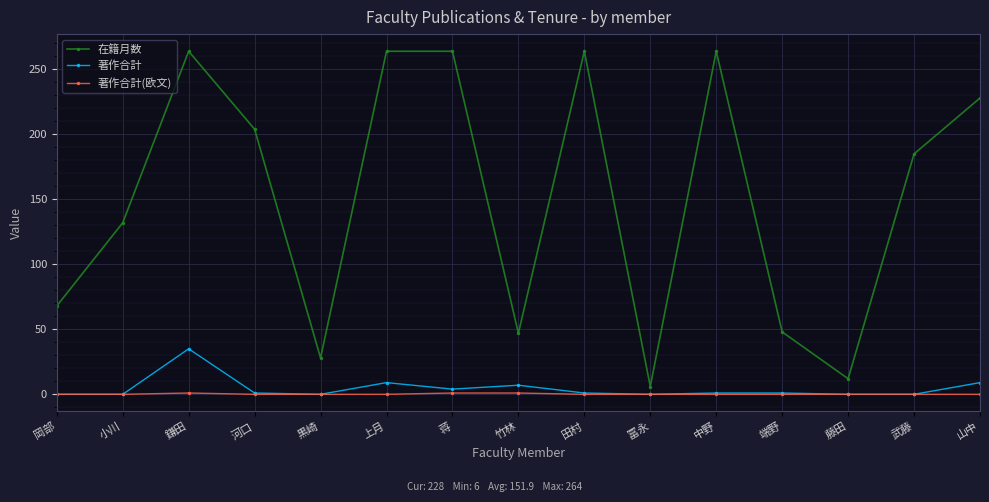

True or false: 著作合計(欧文) and 在籍月数 intersect in this chart.

False